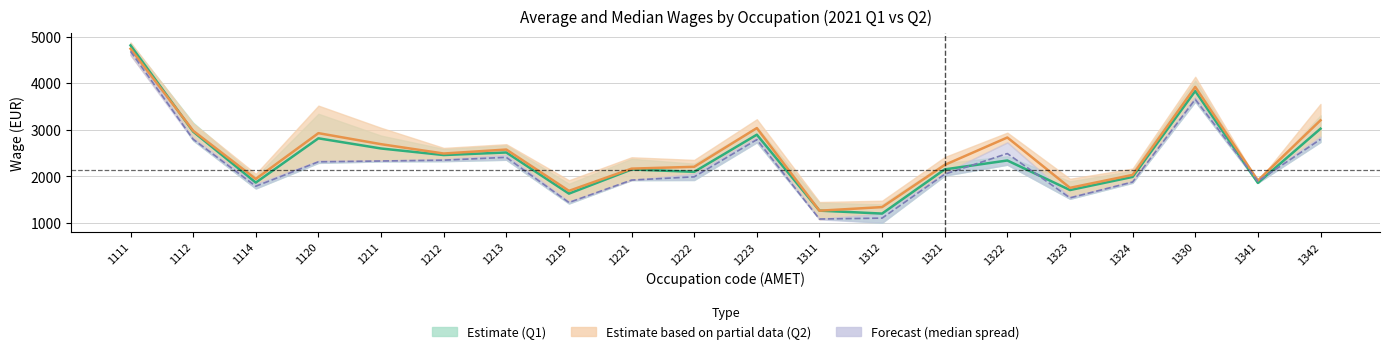

The value of Estimate based on partial data (Q2 mid) at 1221 is 3702.4. True or false?

False